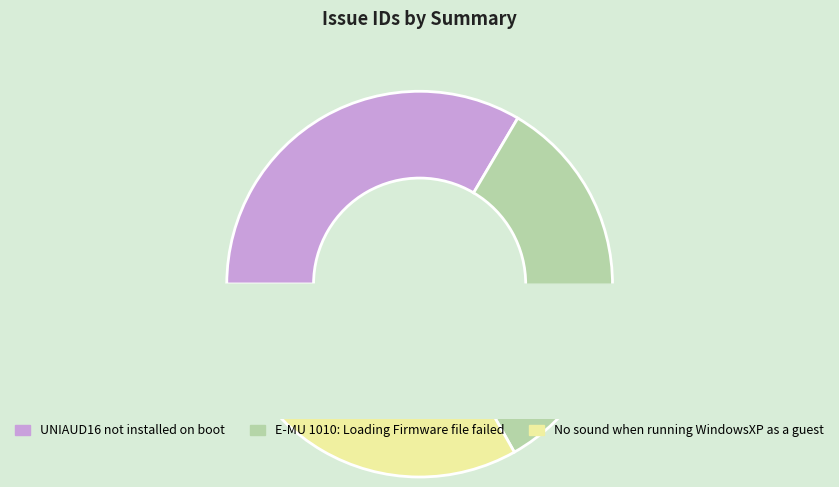

Does any single category account for the majority?

No